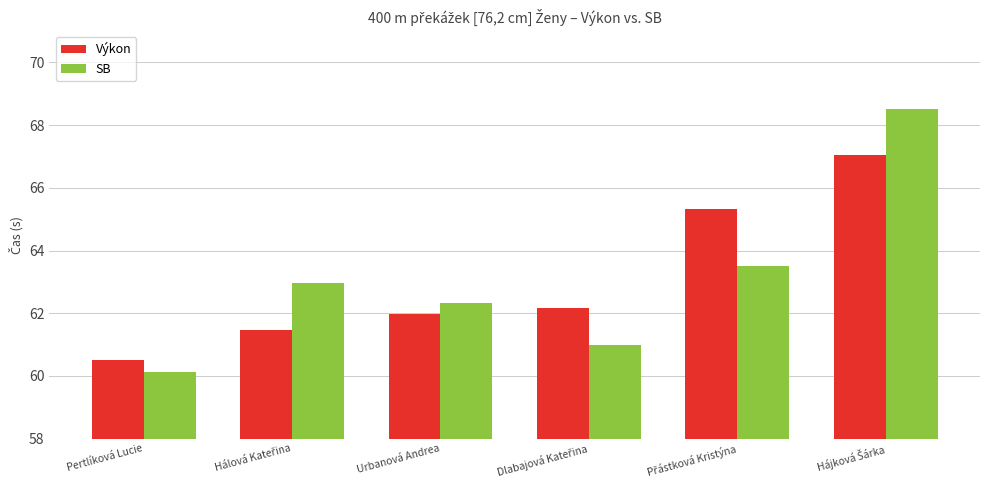

What is the difference between the second highest and second lowest values in the Výkon series?

3.8